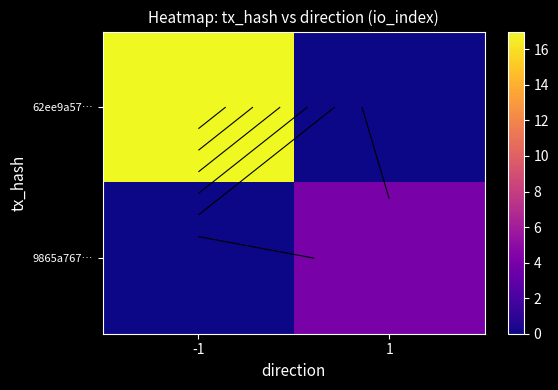

What is the total value across all series at 1?

4